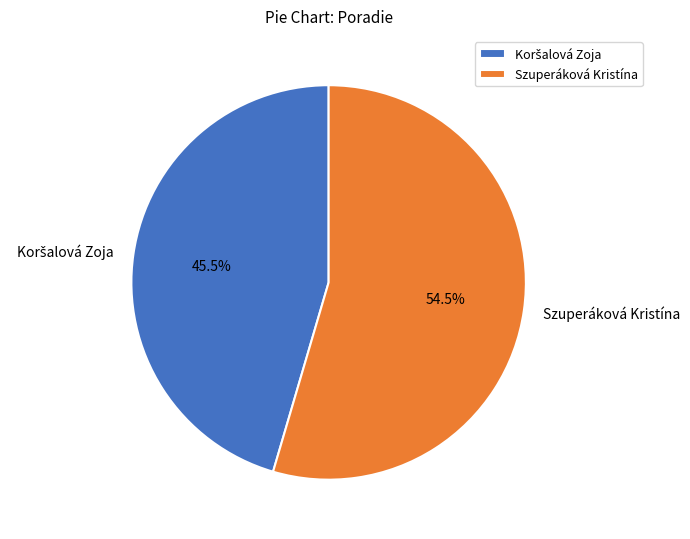

Which slice represents more than half of the pie?

Szuperáková Kristína